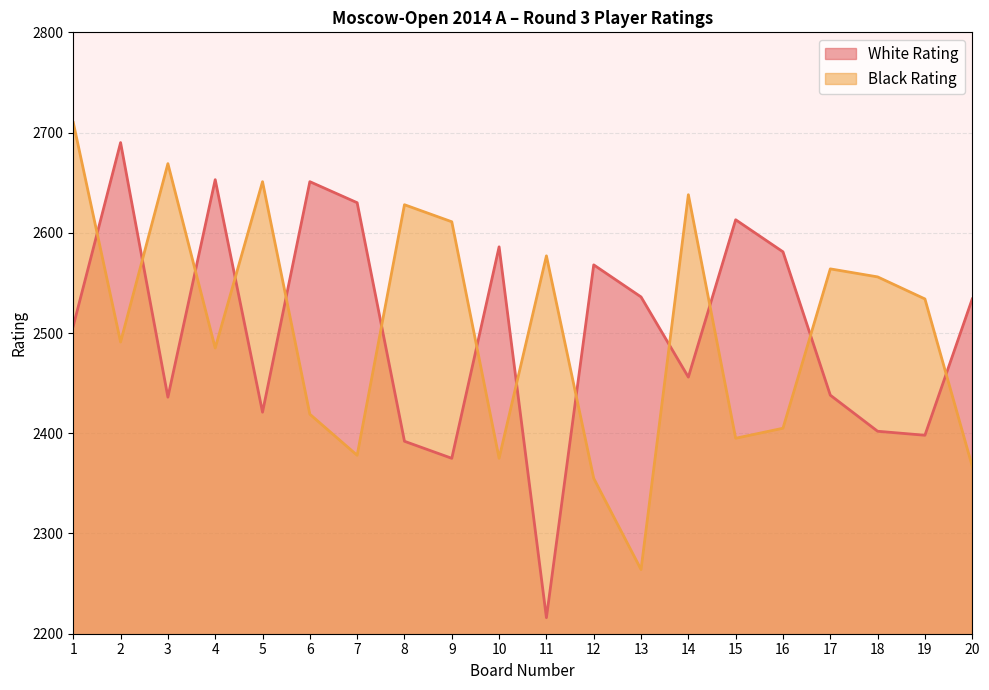

At which label is White Rating closest to 2453?

14